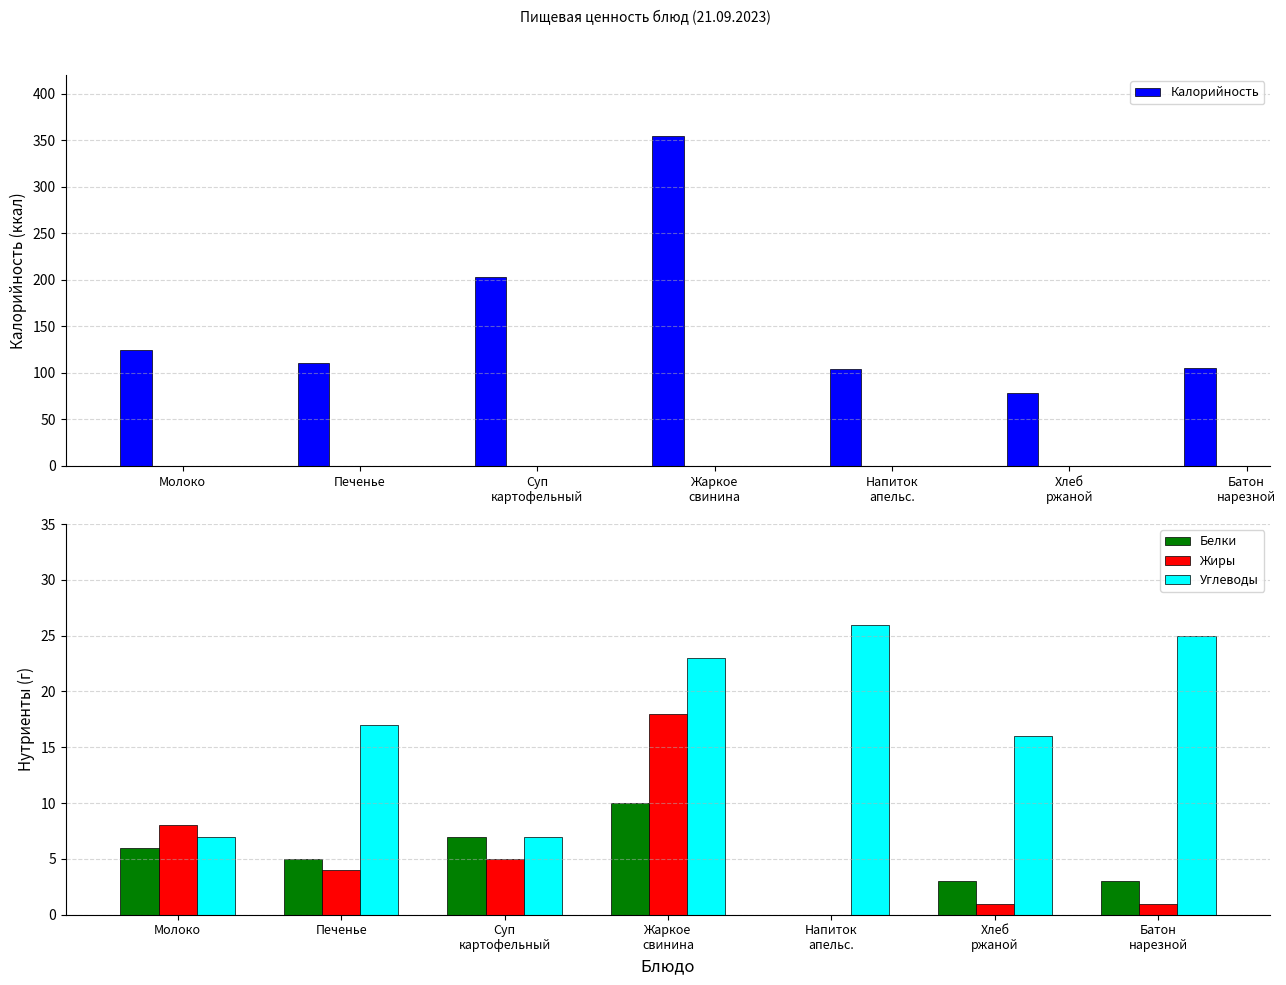

Rank the categories by Жиры value from highest to lowest.

Жаркое
свинина, Молоко, Суп
картофельный, Печенье, Хлеб
ржаной, Батон
нарезной, Напиток
апельс.